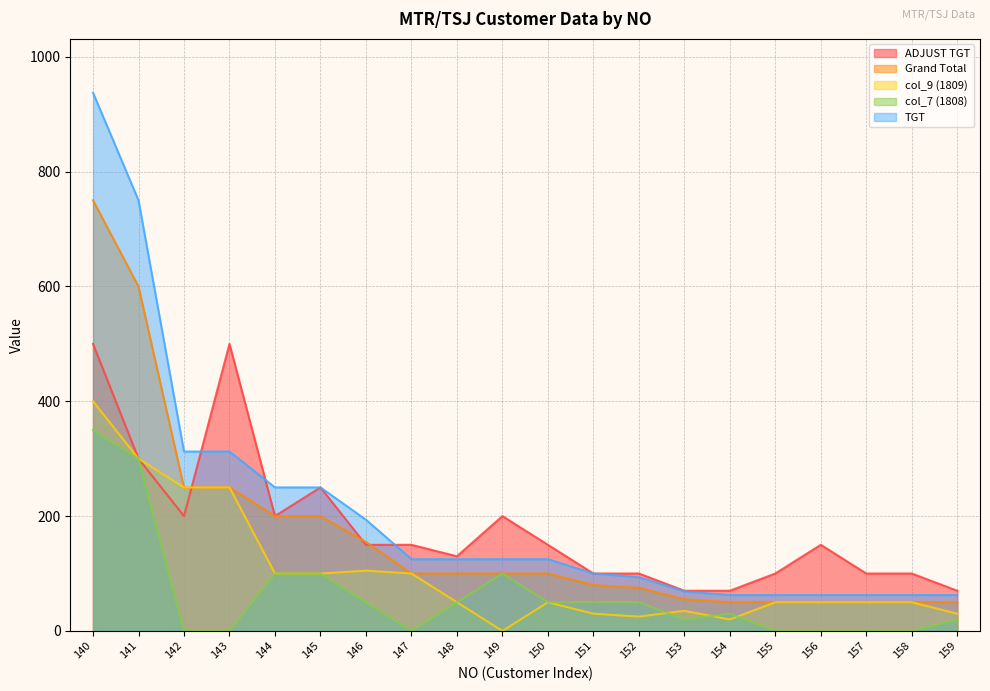

Which series has the widest spread of values?

TGT